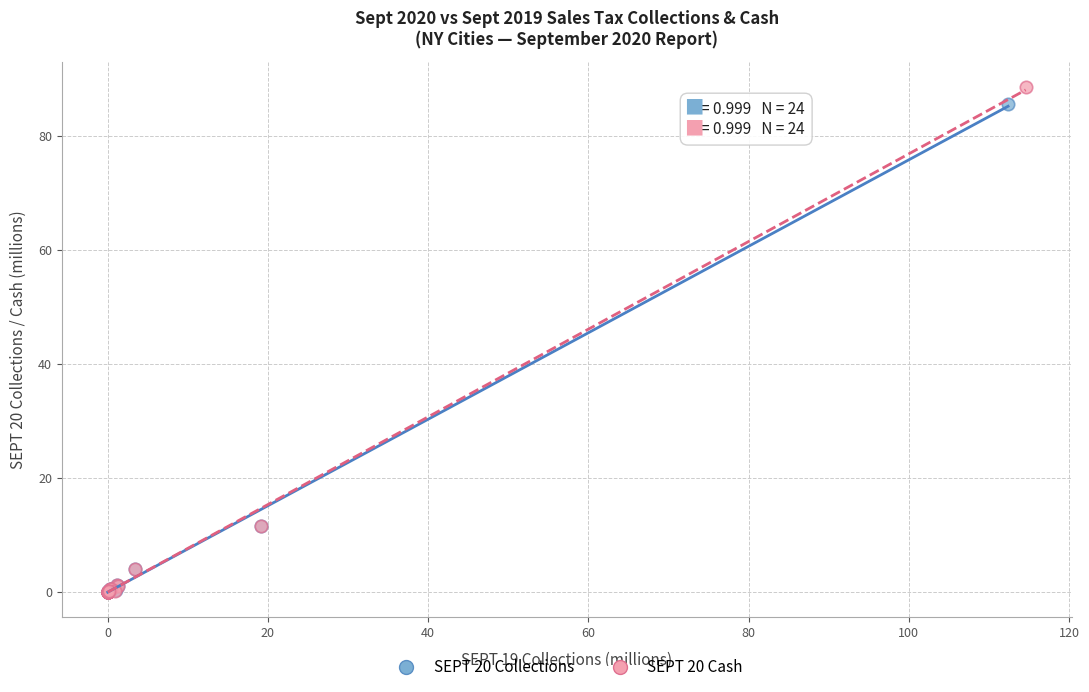

Which series has the widest spread of Y values?

SEPT 20 Cash